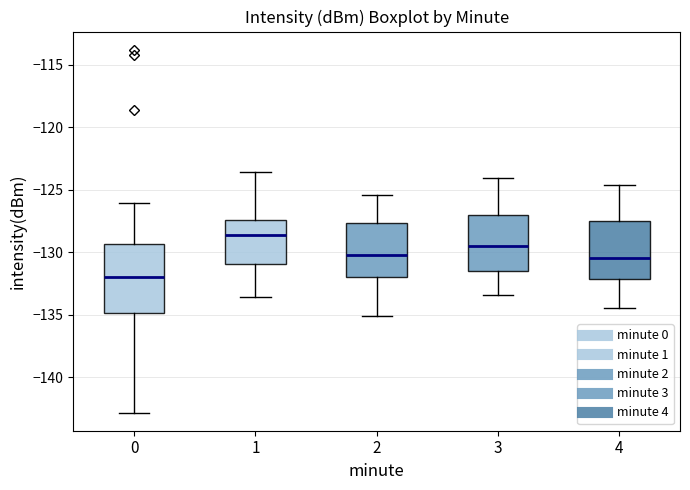

Which box has the highest median line?

1